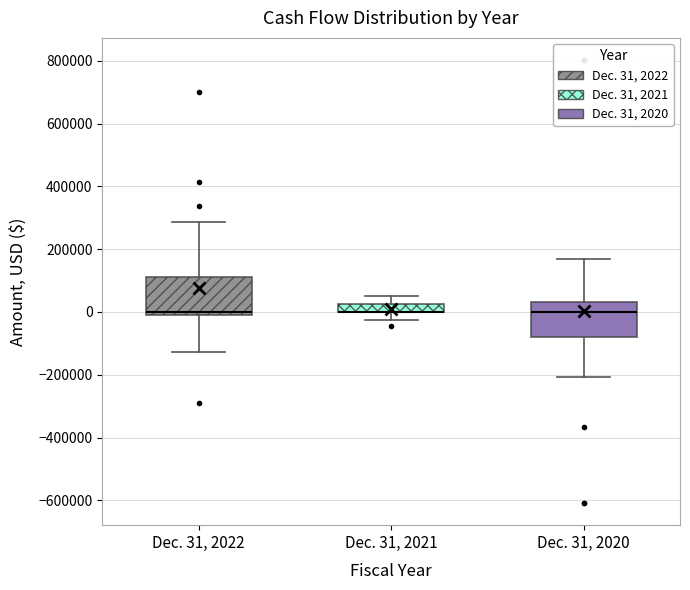

Where is the lower edge of the box for Dec. 31, 2020 on the y-axis? The values are not printed on the chart, so give them approximately, as read against the axis.

-80000